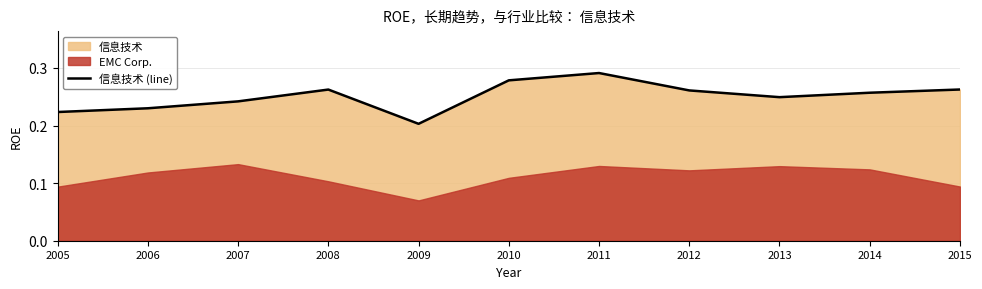

Where is the first local maximum?

2008